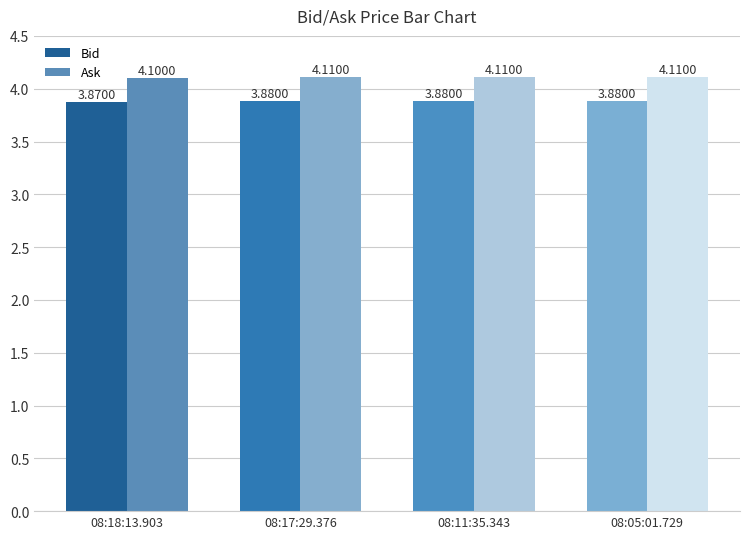

What is the total value across all series at 08:11:35.343?

8.0